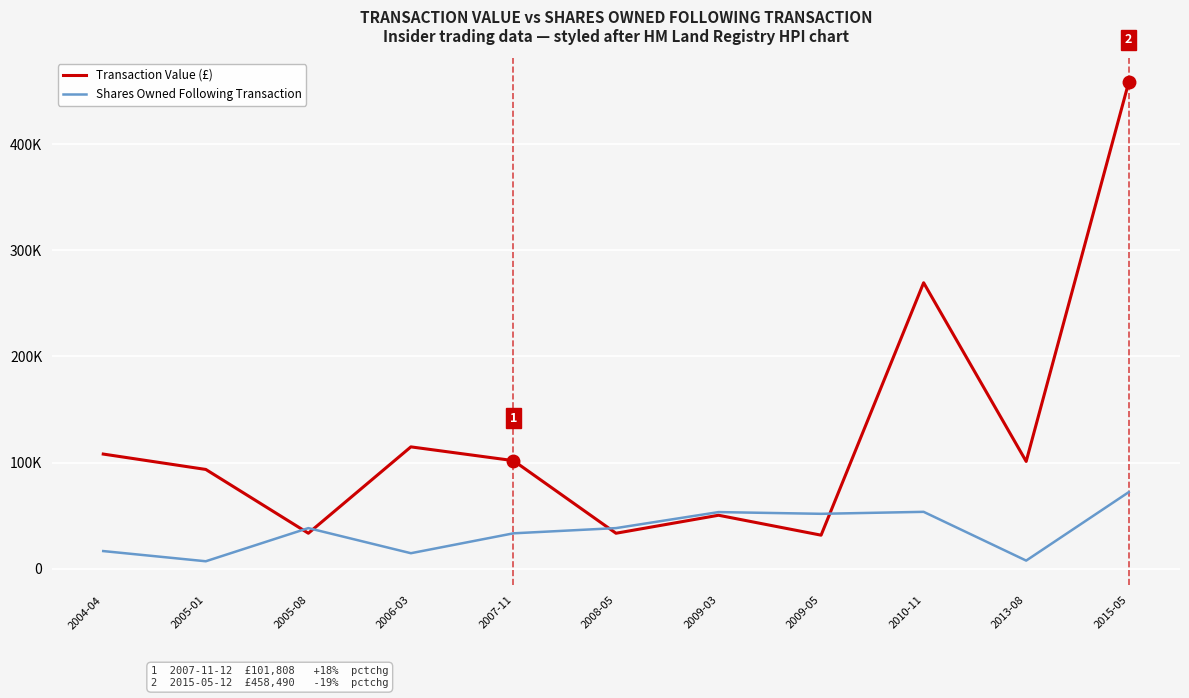

How many times do Transaction Value (£) and Shares Owned Following Transaction cross each other?

4